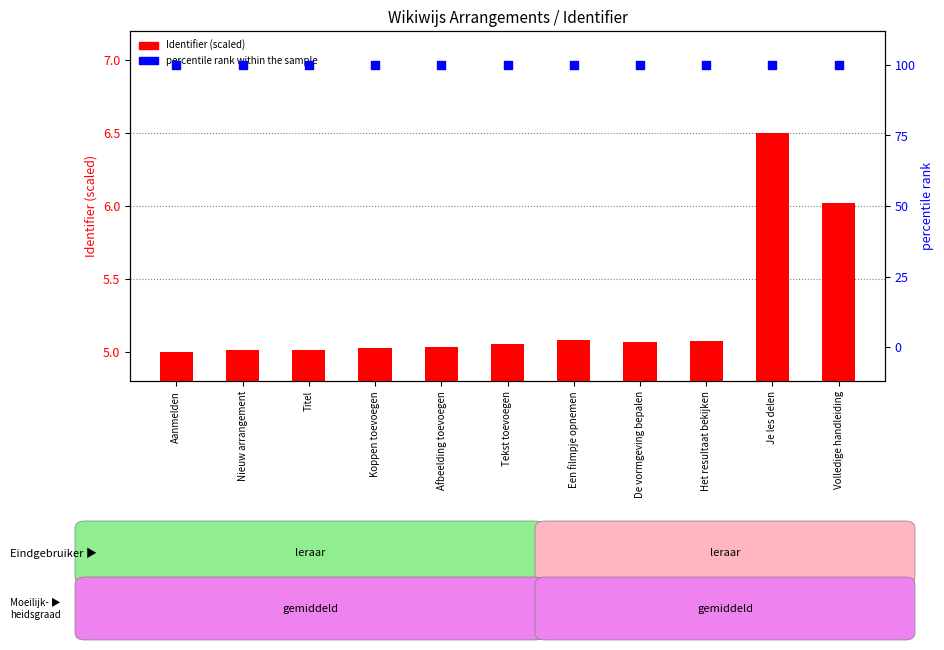

Which series has the largest Y range (max minus min)?

Identifier (scaled)